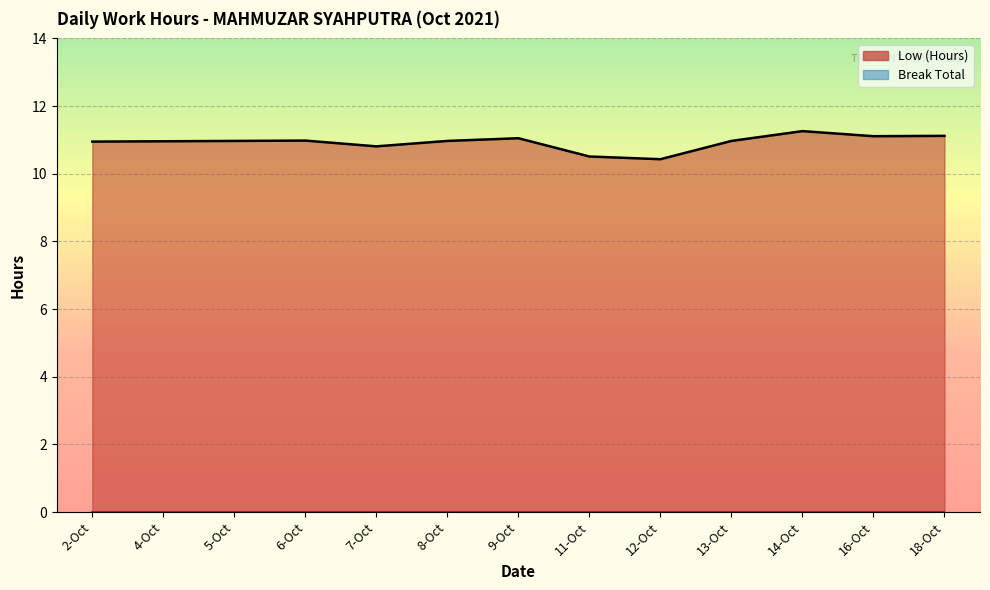

Reading left to right, list all the values displayed in this chart.

10.9	11.0	11.0	11.0	10.8	11.0	11.1	10.5	10.4	11.0	11.3	11.1	11.1